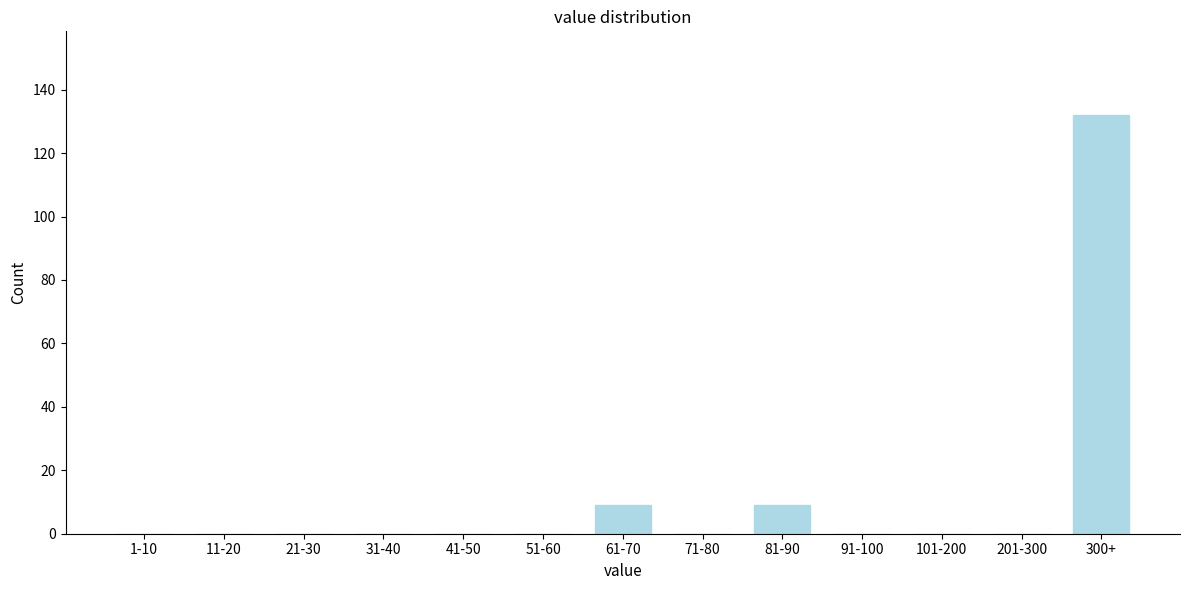

Reading right to left, extract all data points from this chart.

300+=132	201-300=0	101-200=0	91-100=0	81-90=9	71-80=0	61-70=9	51-60=0	41-50=0	31-40=0	21-30=0	11-20=0	1-10=0